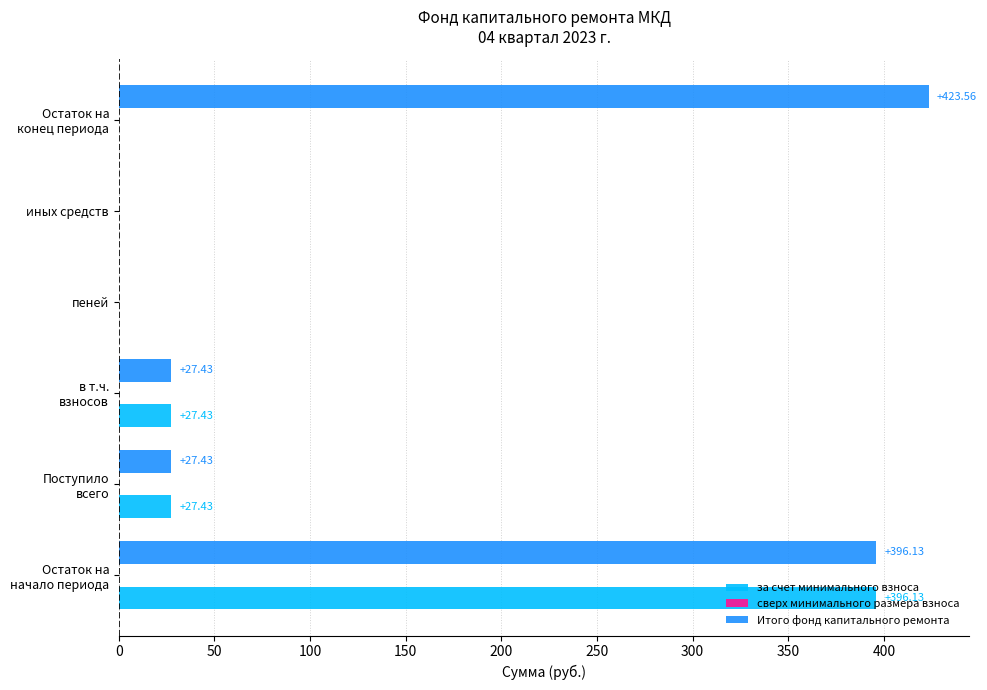

Which series has the largest total across all categories?

Итого фонд капитального ремонта